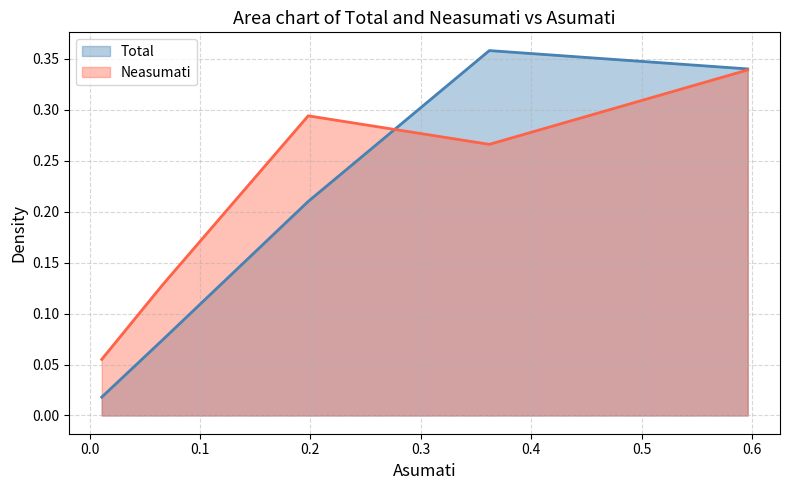

What is the difference between the maximum and minimum values in the Neasumati series?

0.3